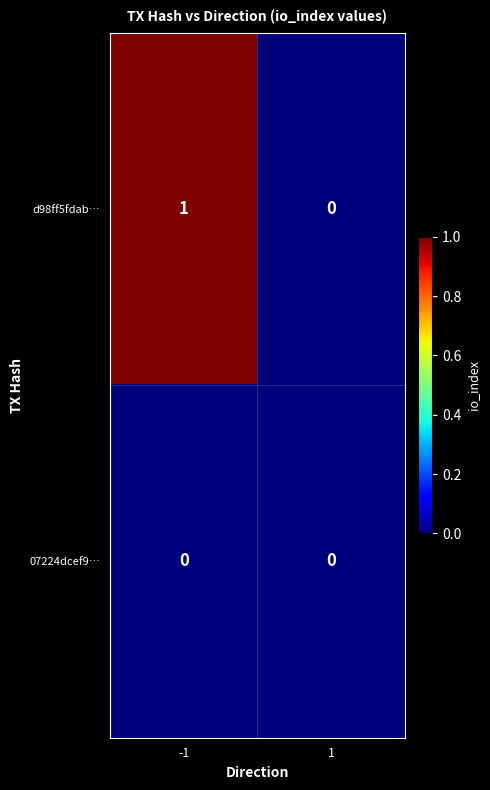

At which category does the chart reach its peak across all series?

-1